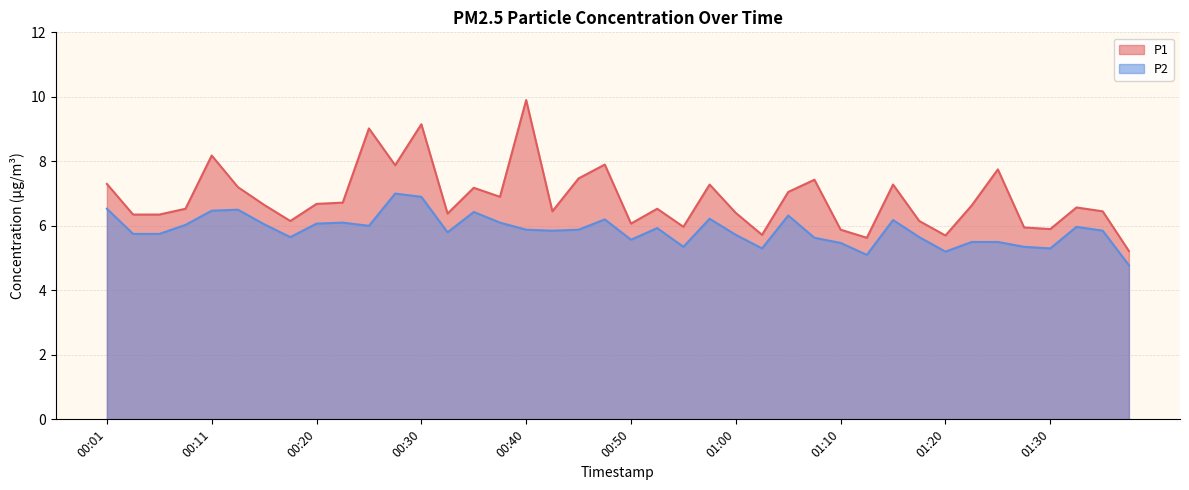

What is the greatest value displayed?

9.9